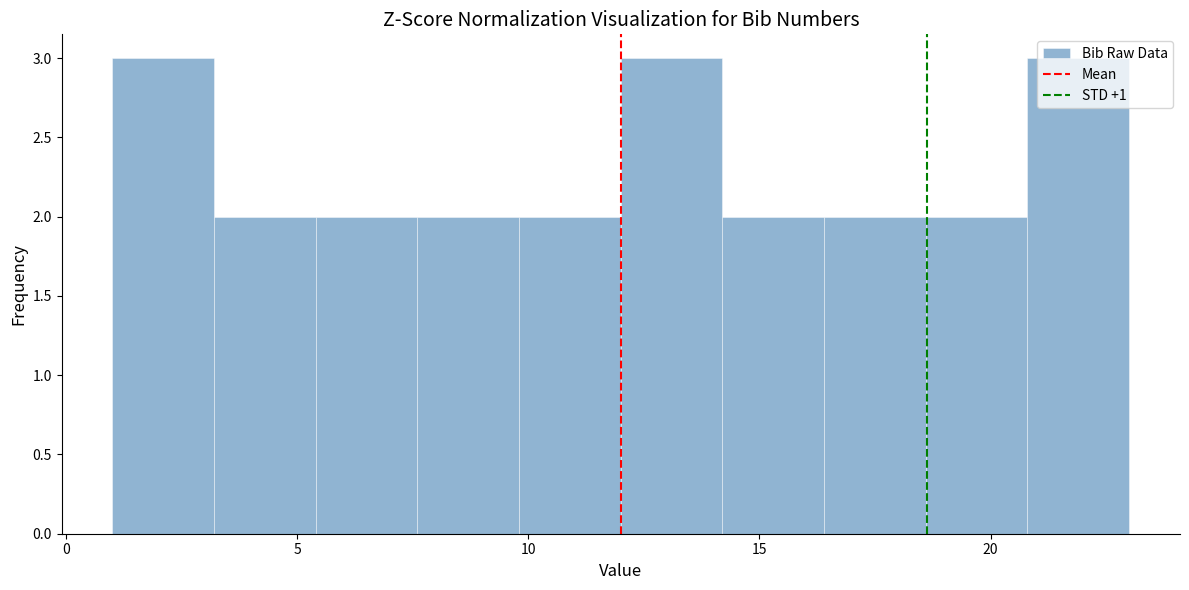

Reading left to right, list every bar in this chart as the range it spans on the x-axis followed by its height. Neither the bar edges nor the heights are printed on the chart, so give them approximately, as read against the axes.

1.0 to 3.2: 3
3.2 to 5.4: 2
5.4 to 7.6: 2
7.6 to 9.8: 2
9.8 to 12.0: 2
12.0 to 14.2: 3
14.2 to 16.4: 2
16.4 to 18.6: 2
18.6 to 20.8: 2
20.8 to 23.0: 3